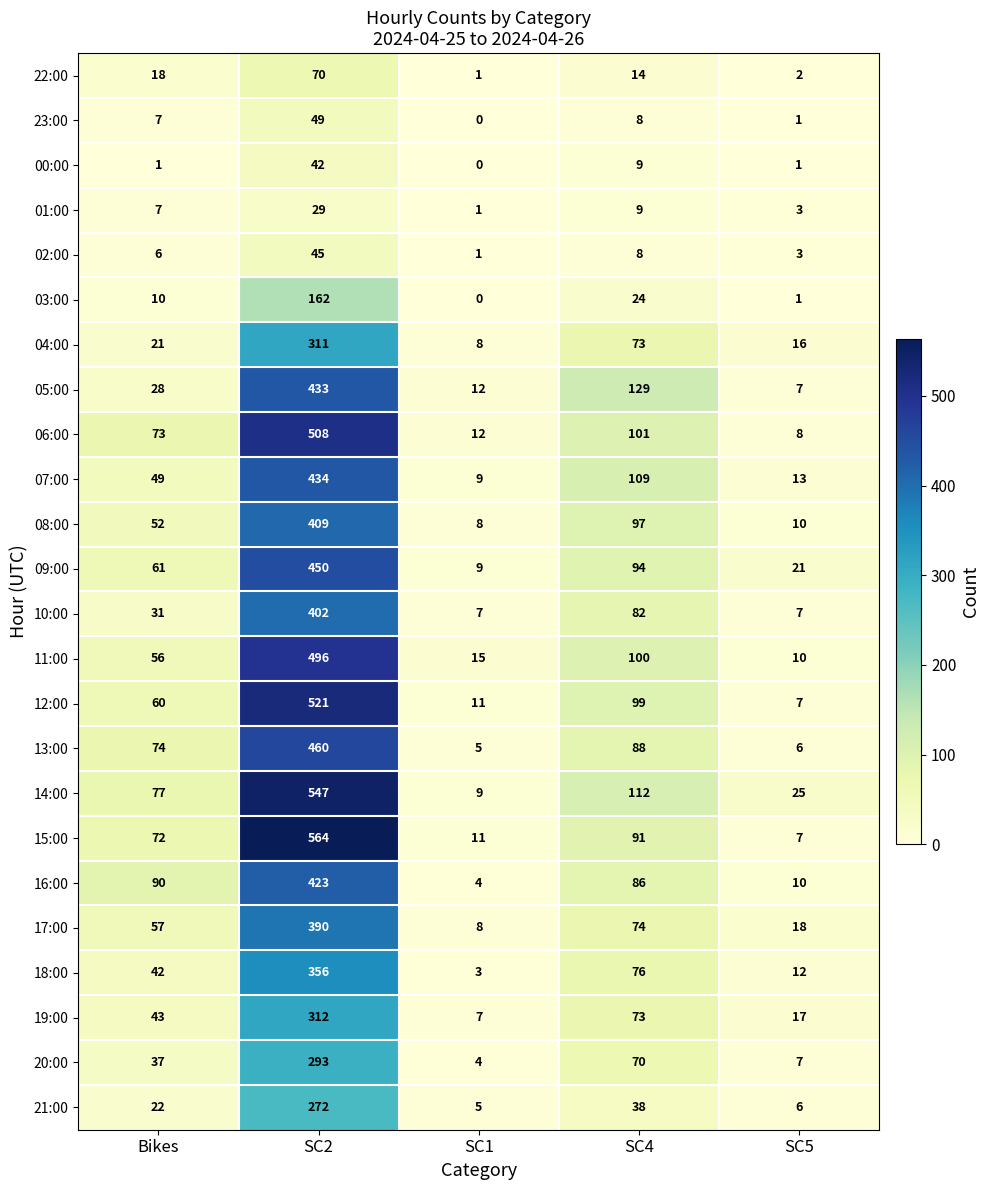

Where is 13:00 nearest to the value 232?

SC4